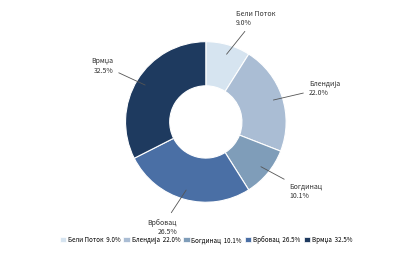

Is Бели Поток 9.0% the majority of the pie?

No